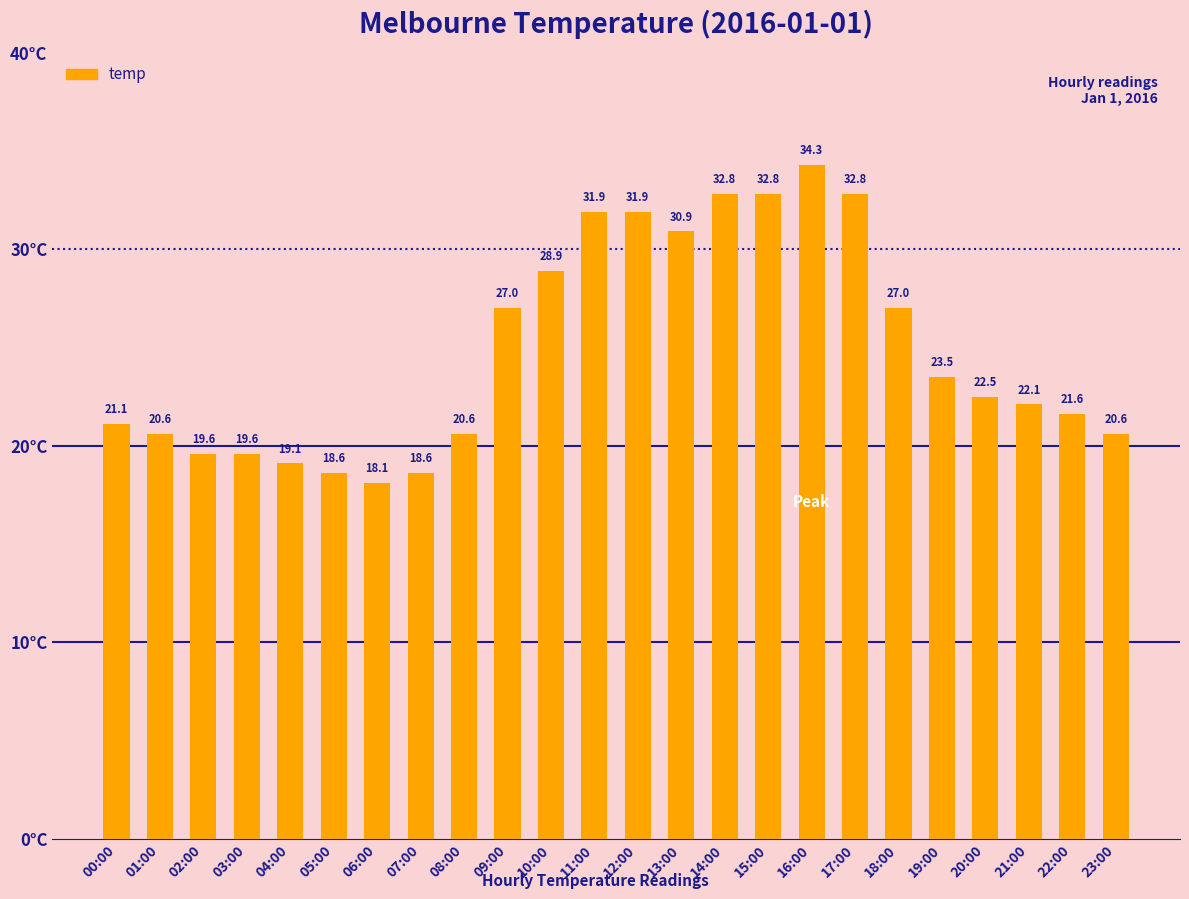

The value at 01:00 is 35.6. True or false?

False